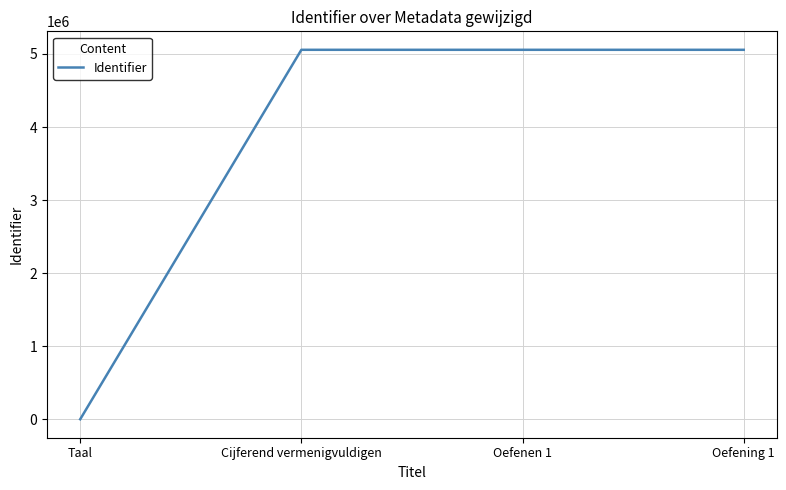

What is the difference between the maximum and minimum values?

5057318